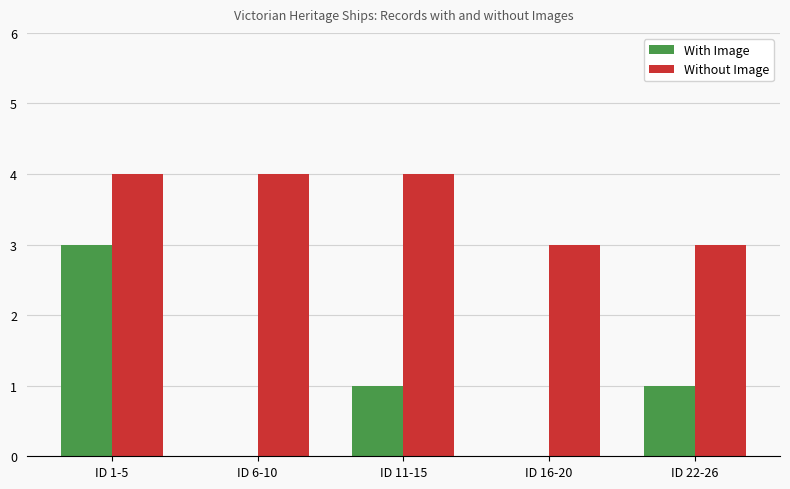

Reading right to left, what are all the values shown in this chart?

With Image: ID 22-26=1	ID 16-20=0	ID 11-15=1	ID 6-10=0	ID 1-5=3
Without Image: ID 22-26=3	ID 16-20=3	ID 11-15=4	ID 6-10=4	ID 1-5=4